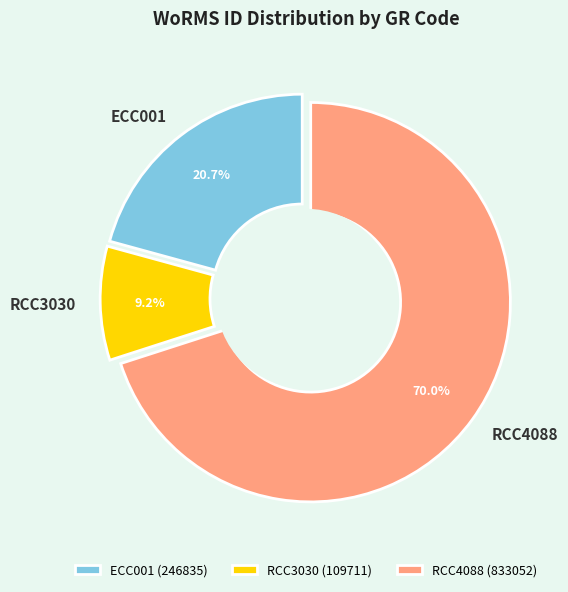

How much of the chart is everything except ECC001?

79.3%